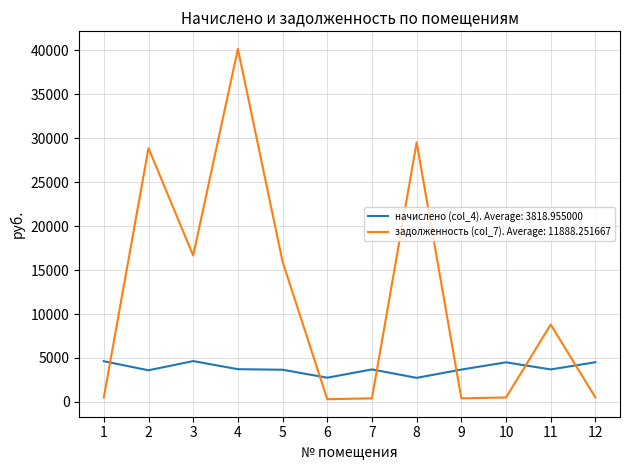

Which series has the largest range (max minus min)?

задолженность (col_7). Average: 11888.251667